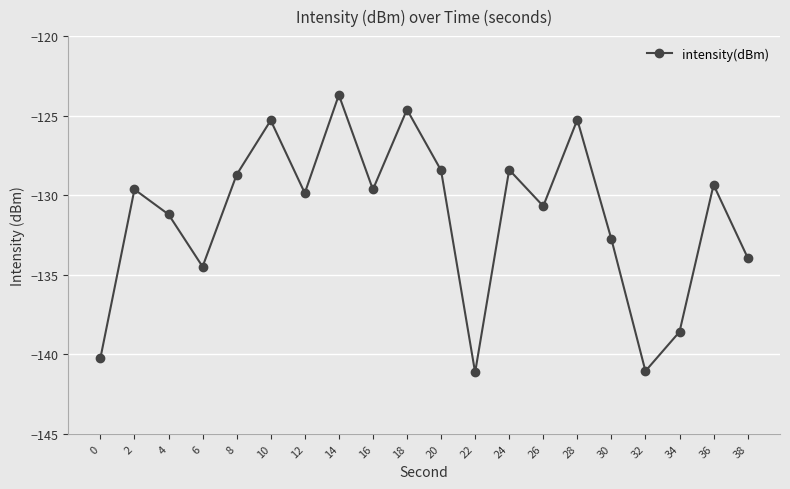

The value at 38 is -37.6. True or false?

False